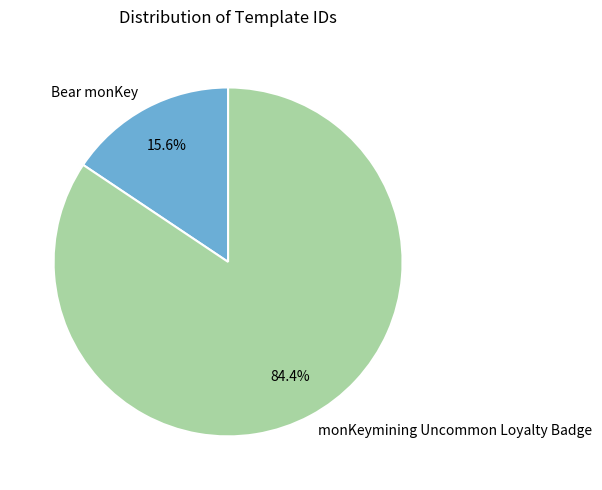

Is there any slice that represents more than half of the pie?

Yes